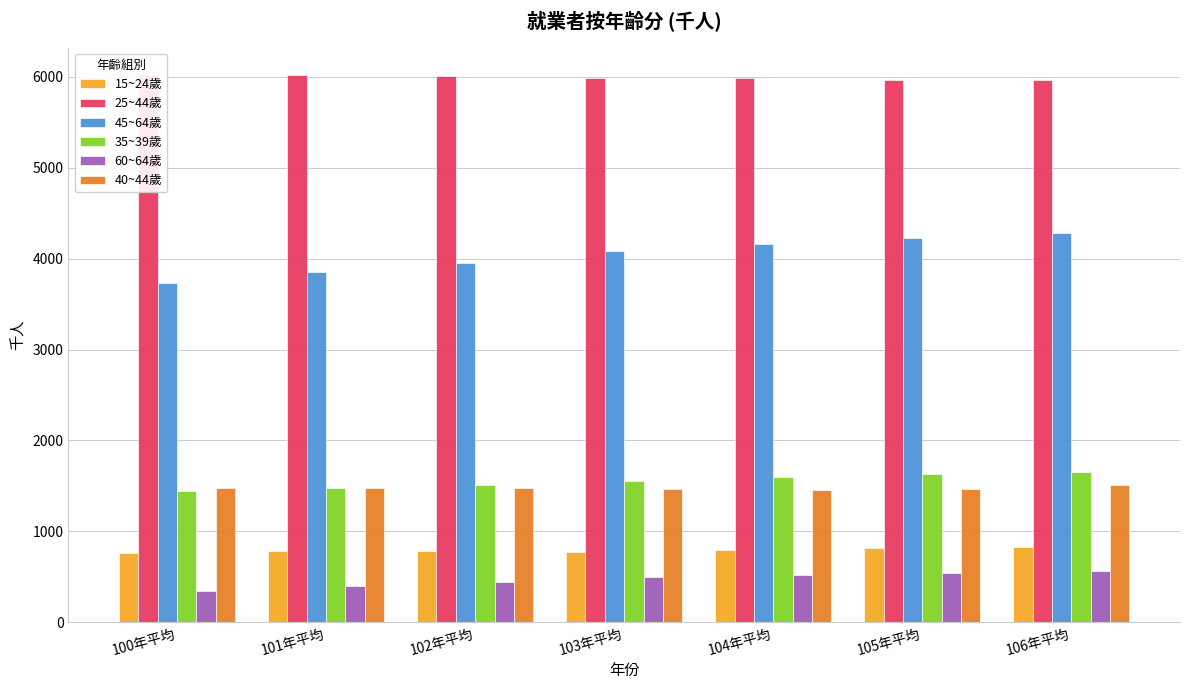

Is the value of 40~44歲 at 104年平均 greater than the value of 25~44歲 at 101年平均?

No